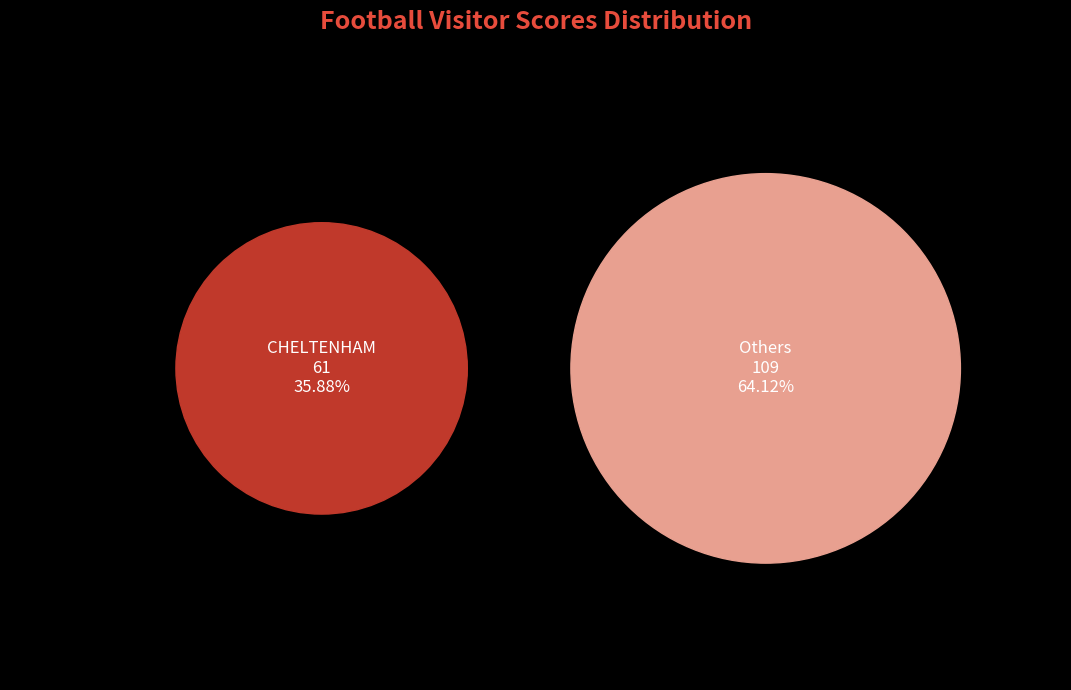

Which slice is the smallest?

CHELTENHAM